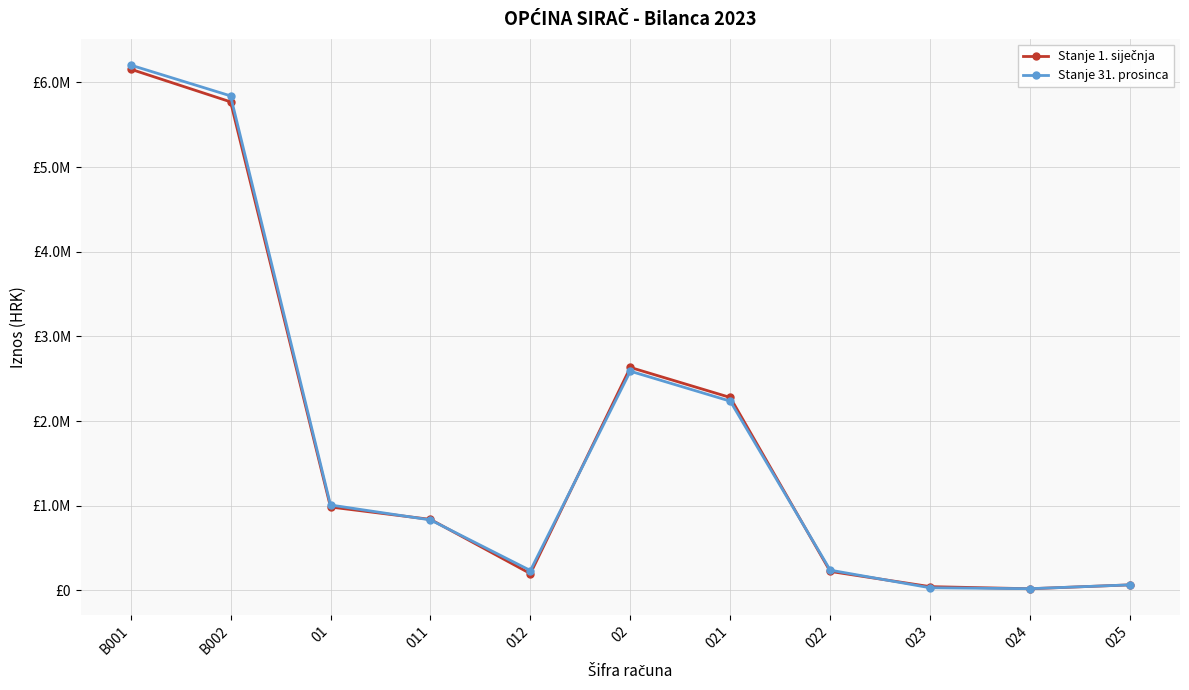

Is this an area chart (filled region under the line)?

No